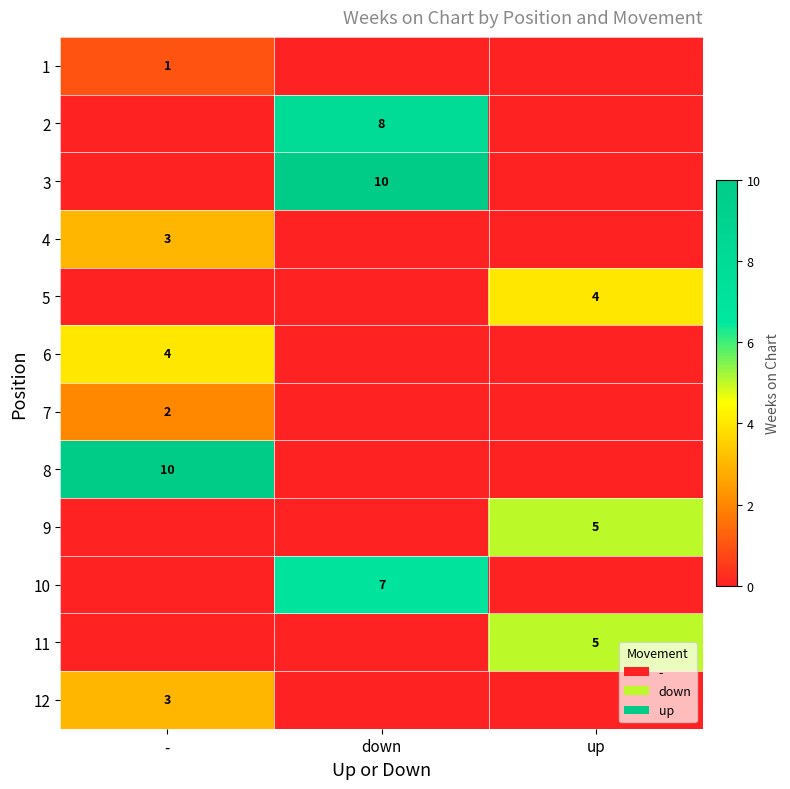

True or false: 8 has a value of 5 at -.

False